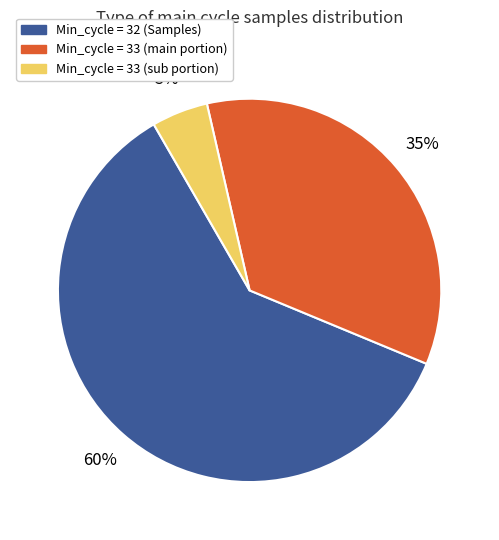

Which category has the biggest portion of the pie?

Min_cycle = 32 (Samples)